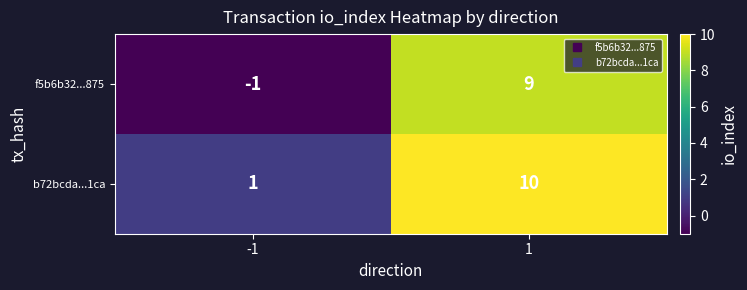

Which series has the widest spread of values?

f5b6b32...875